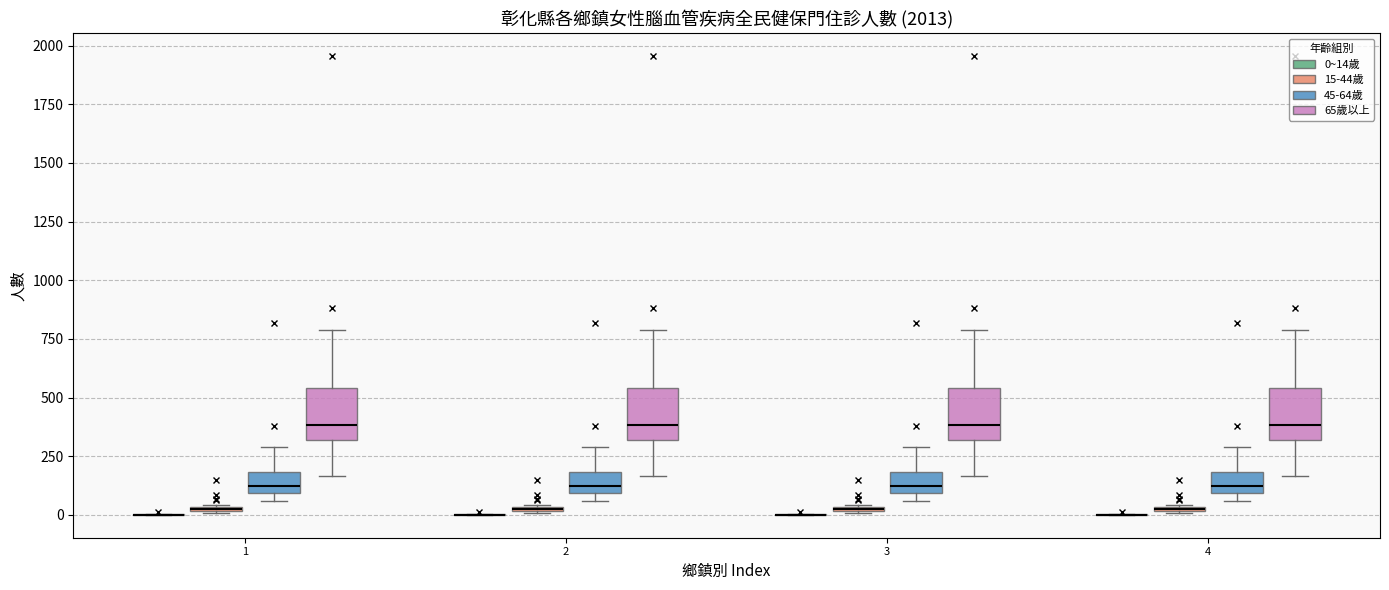

Where is the lower edge of the box for 4 (45-64歲) on the y-axis? The values are not printed on the chart, so give them approximately, as read against the axis.

100